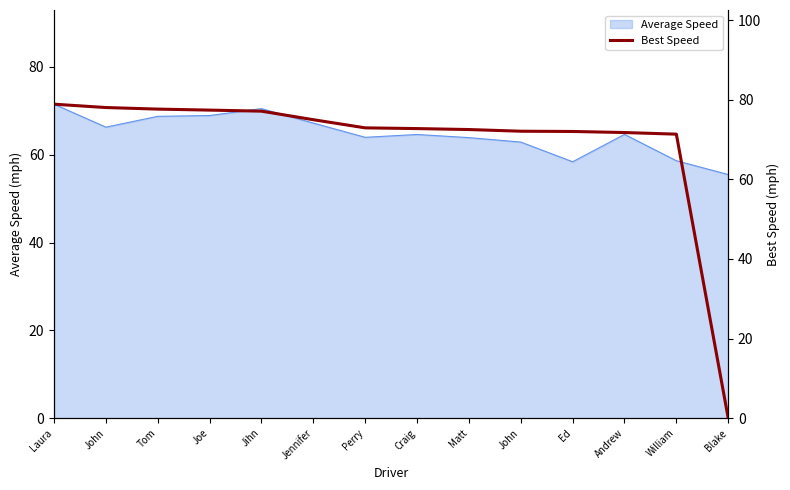

What is the greatest value displayed?

78.9